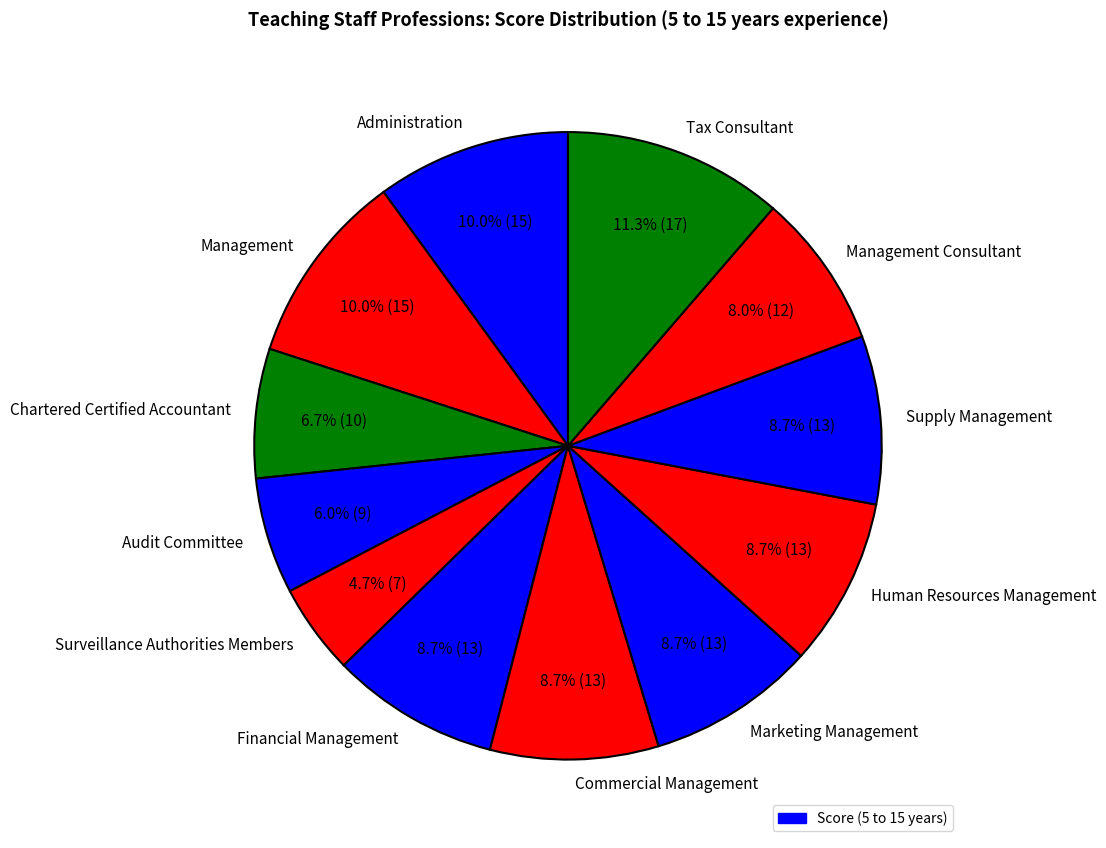

Which has a higher value, Surveillance Authorities Members or Management?

Management